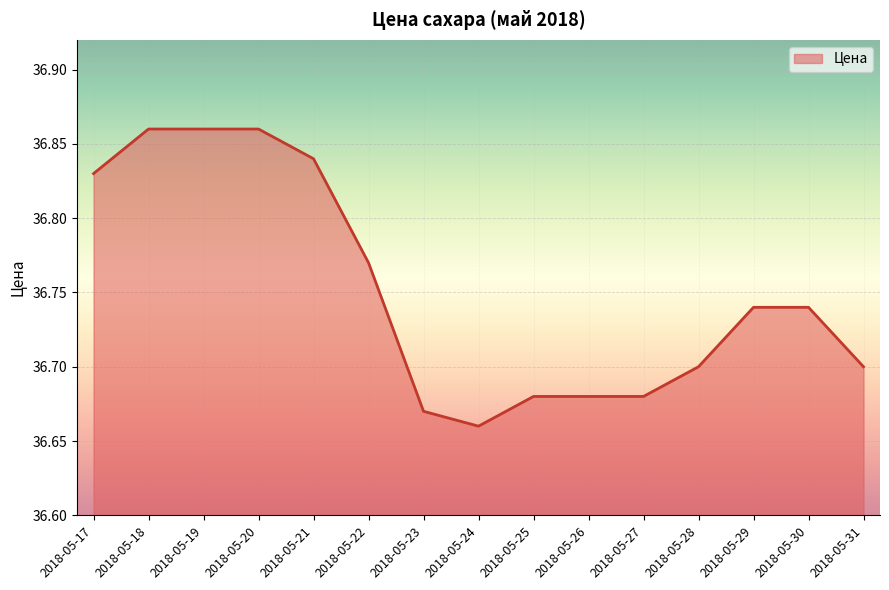

True or false: the data shows 36.7 at 2018-05-23.

True